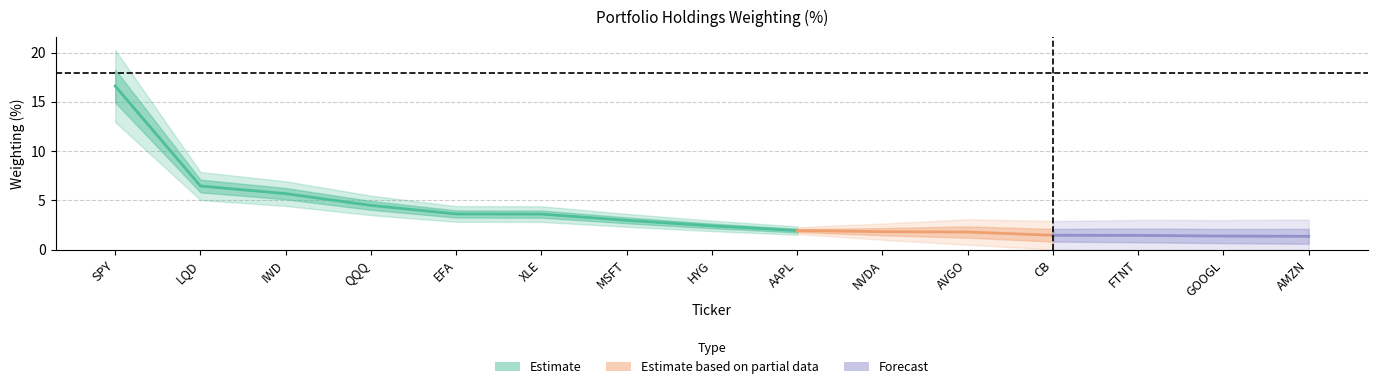

Reading left to right, extract all data points from this chart.

SPY=16.6	LQD=6.5	IWD=5.7	QQQ=4.5	EFA=3.6	XLE=3.6	MSFT=3.0	HYG=2.4	AAPL=1.9	NVDA=1.8	AVGO=1.8	CB=1.5	FTNT=1.4	GOOGL=1.4	AMZN=1.4